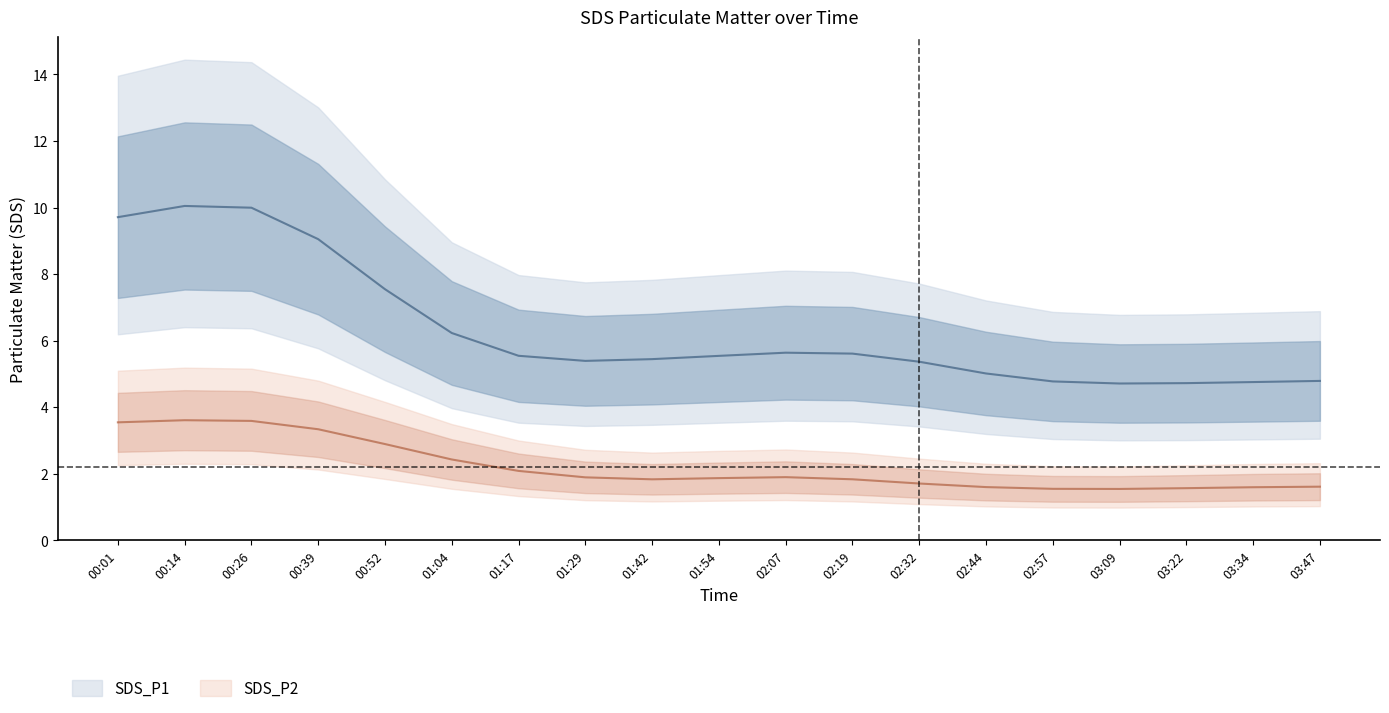

At which label does SDS_P1 first exceed 5?

00:01